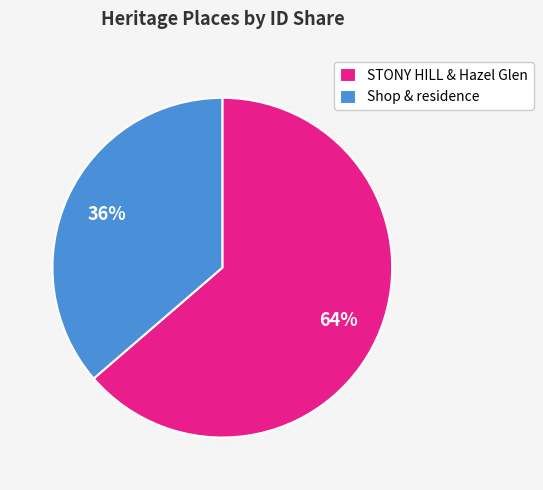

What is the smallest slice in the pie chart?

Shop & residence